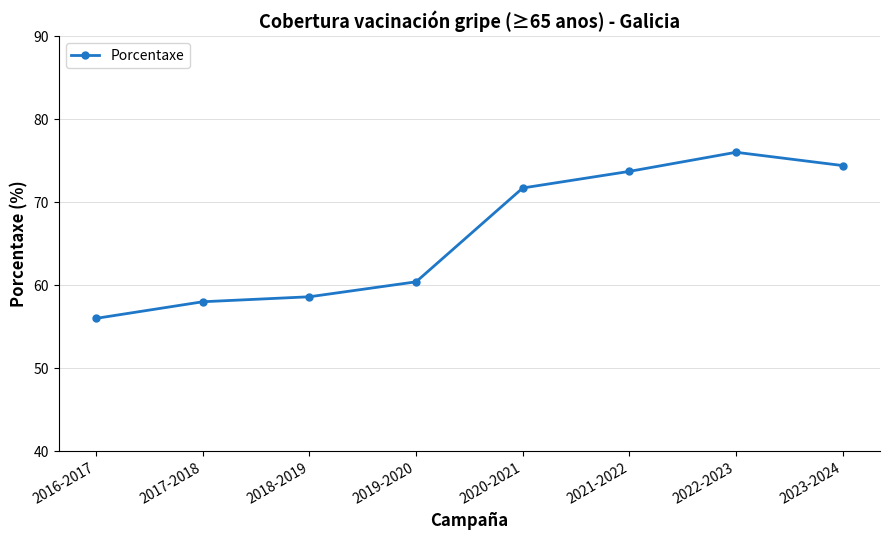

Reading right to left, what are all the values shown in this chart?

2023-2024=74.4	2022-2023=76.0	2021-2022=73.7	2020-2021=71.7	2019-2020=60.4	2018-2019=58.6	2017-2018=58.0	2016-2017=56.0